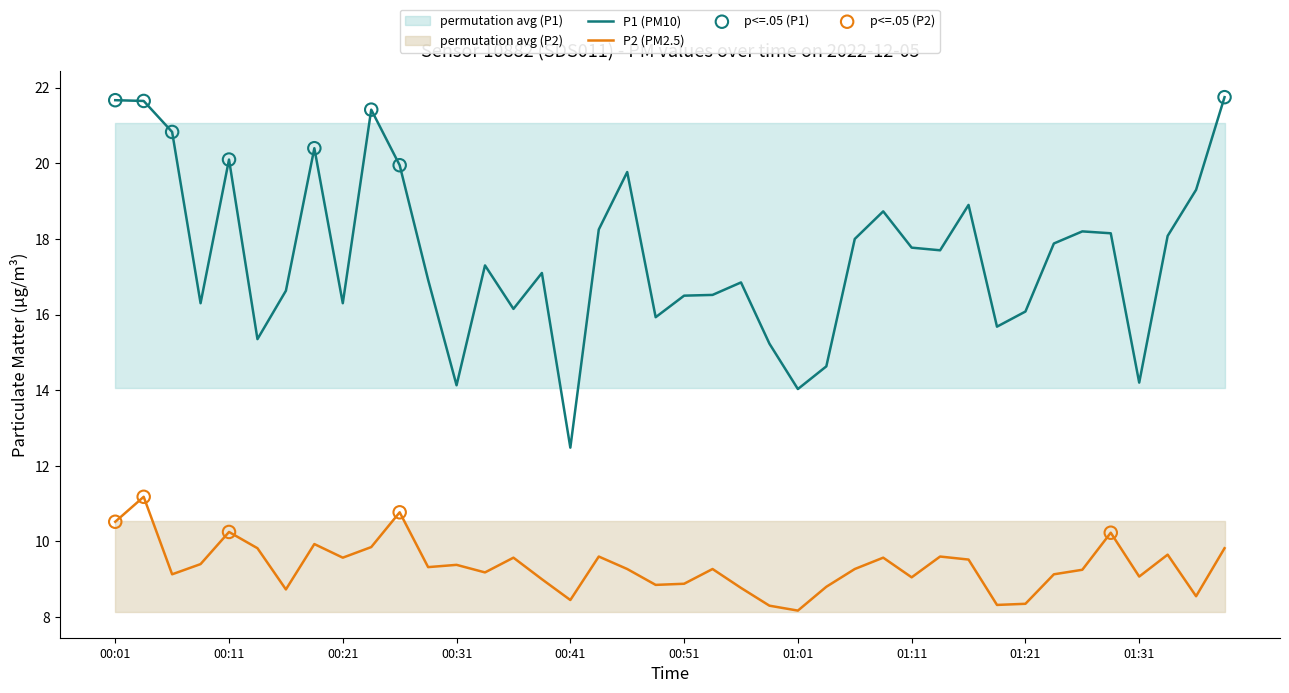

Which series contains the lowest Y value?

P2